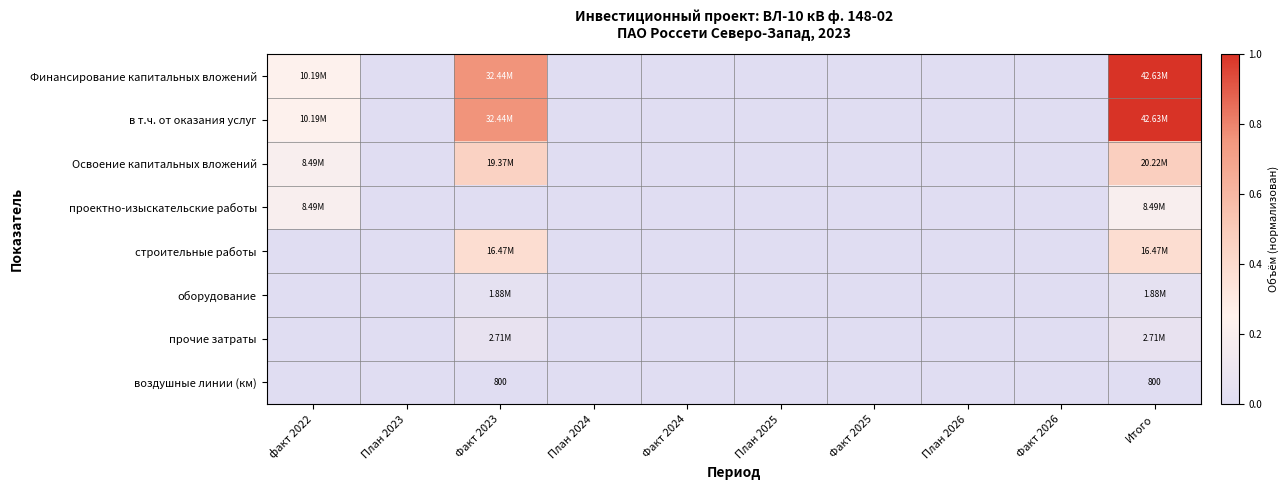

True or false: прочие затраты has a value of 0.1 at Факт 2023.

False